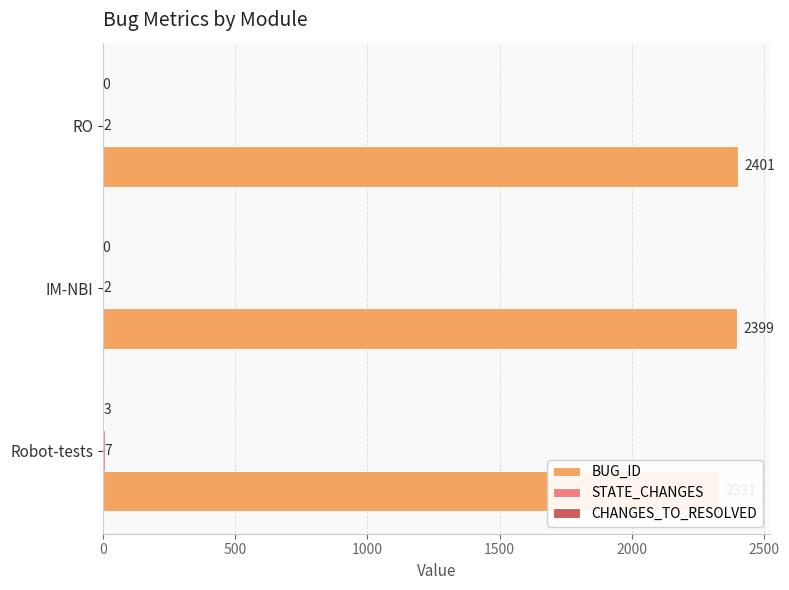

Which series has the widest spread of values?

BUG_ID